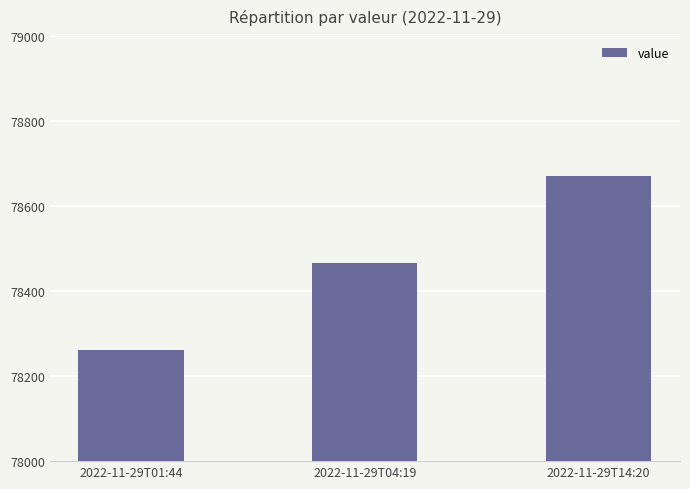

Reading right to left, extract all data points from this chart.

2022-11-29T14:20=78670.8	2022-11-29T04:19=78466.4	2022-11-29T01:44=78260.9